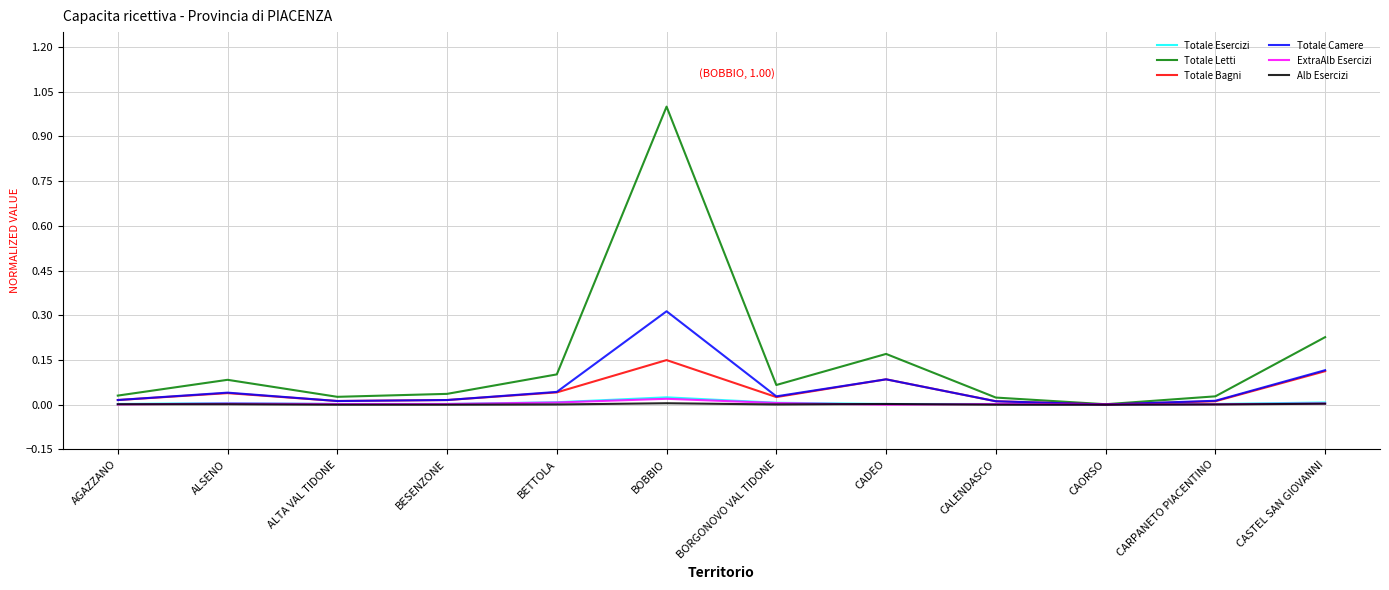

What is the maximum value shown in the chart?

1.0